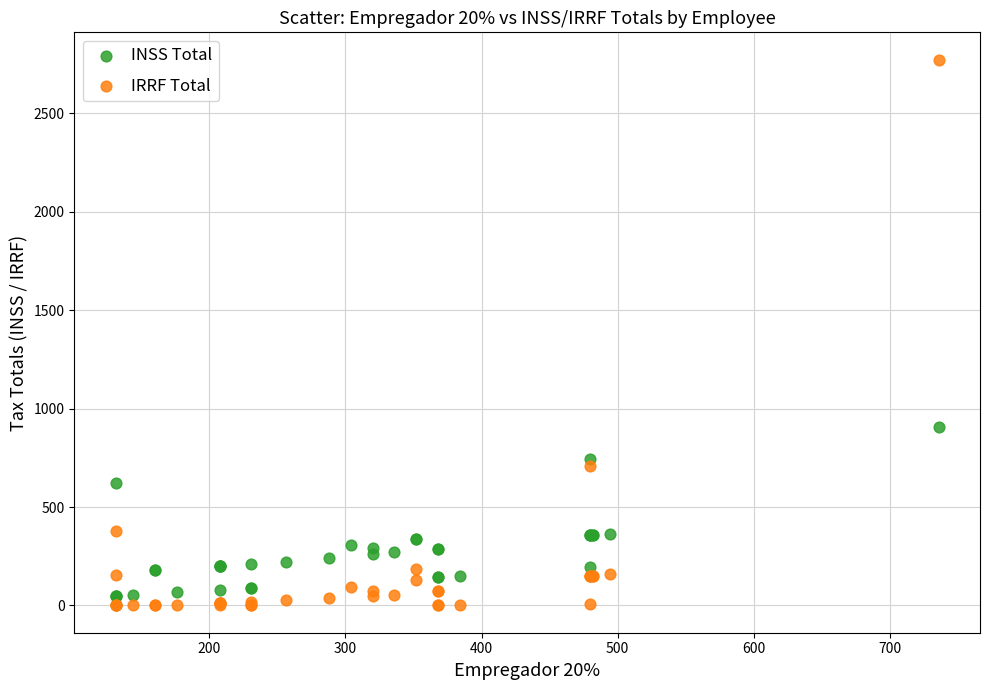

Which series has the largest Y range (max minus min)?

IRRF Total